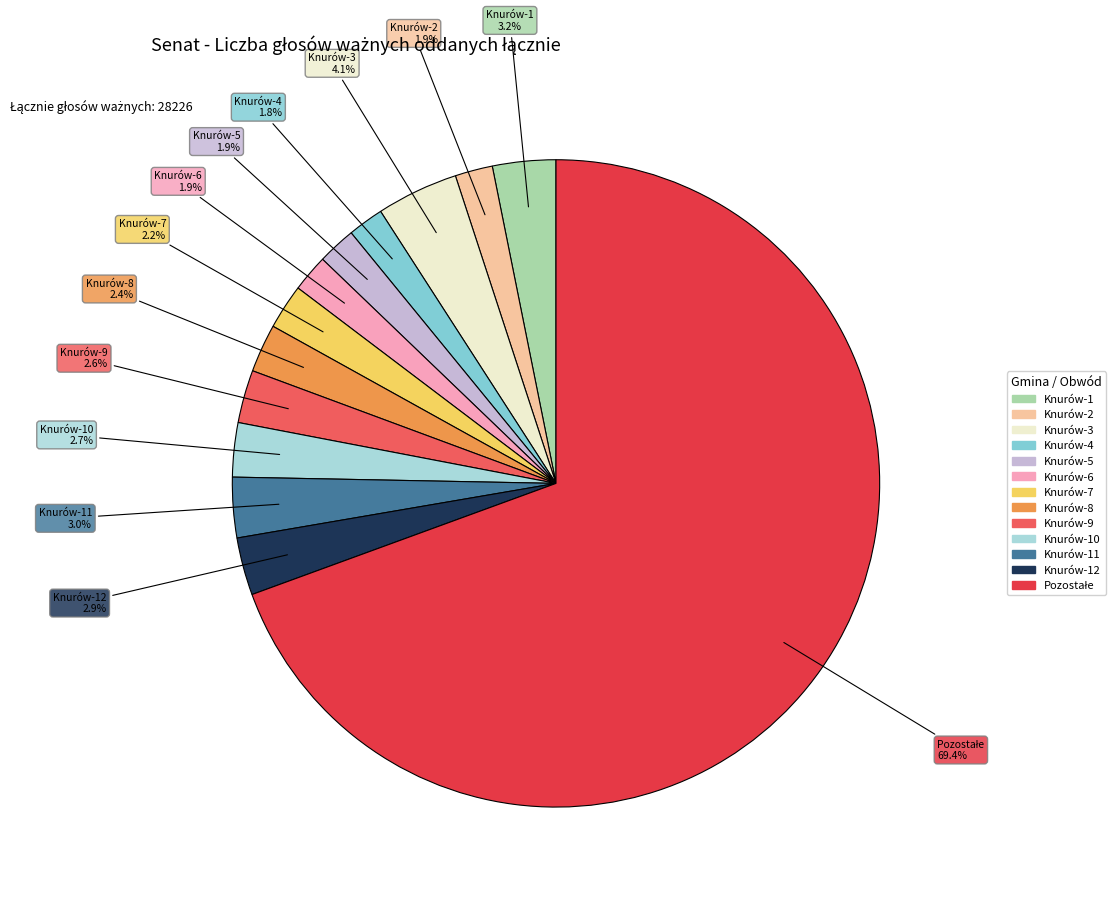

To the nearest percent, what is the difference between the largest and smallest slice percentages?

68%